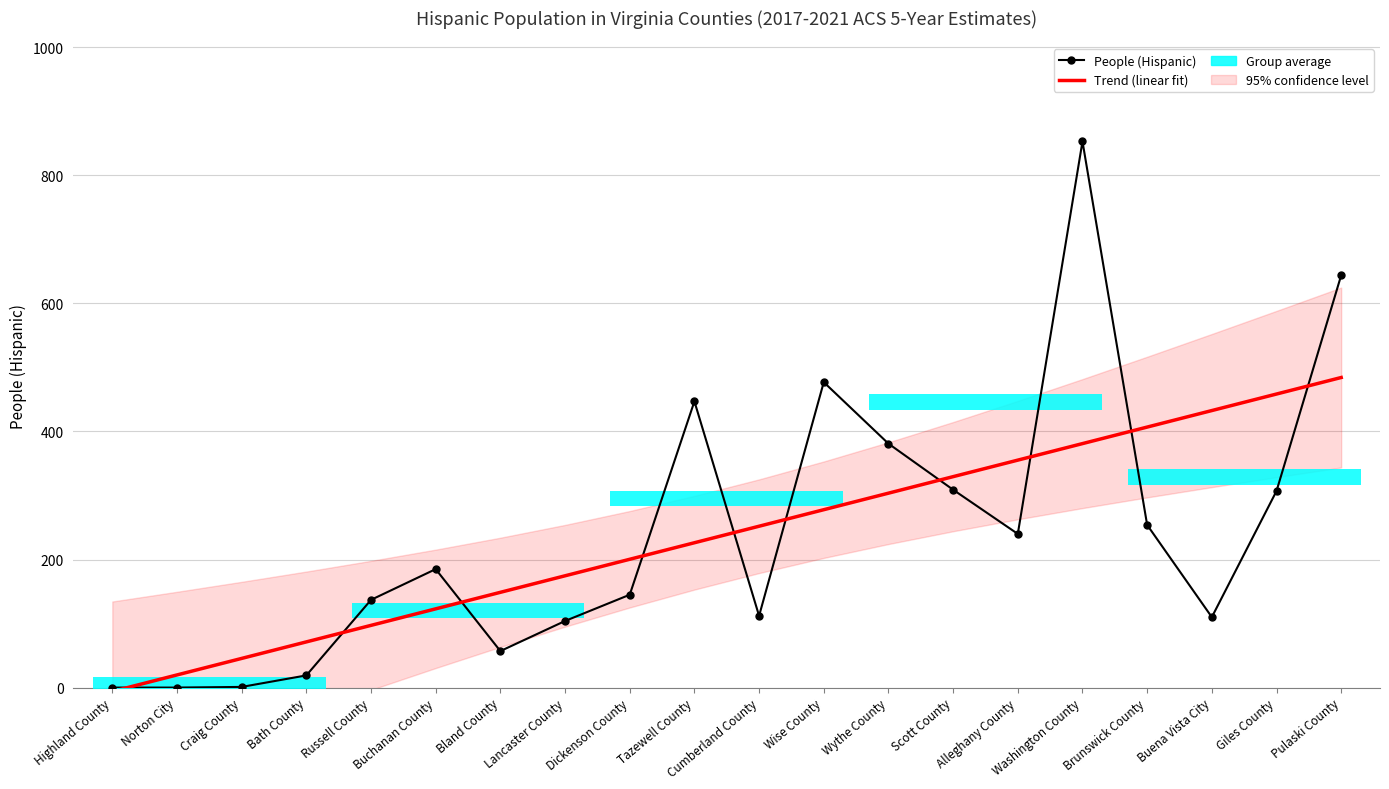

Between which two adjacent categories do People (Hispanic) and Trend (linear fit) first intersect?

Highland County and Norton City